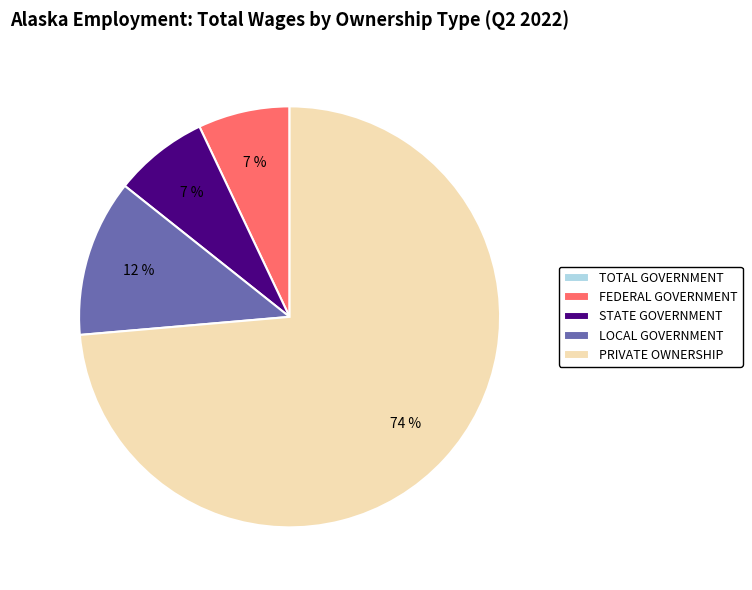

Which category accounts for the majority?

PRIVATE OWNERSHIP